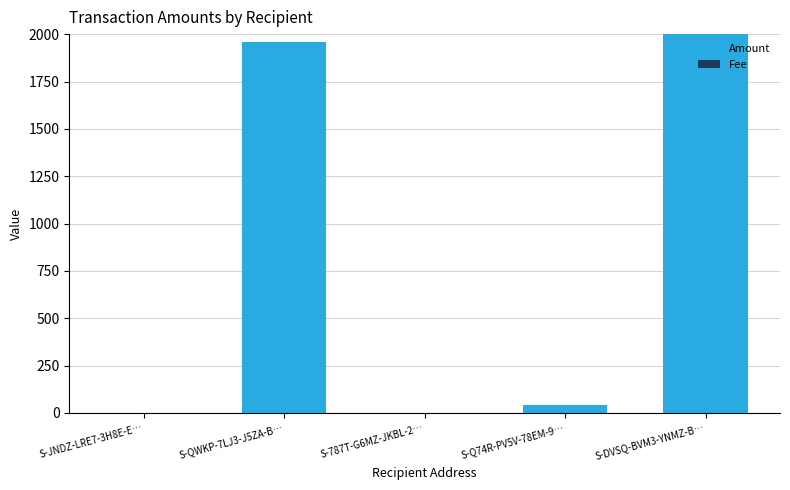

What is the sum of the Amount values at S-787T-G6MZ-JKBL-2… and S-QWKP-7LJ3-J5ZA-B…?

1960.0